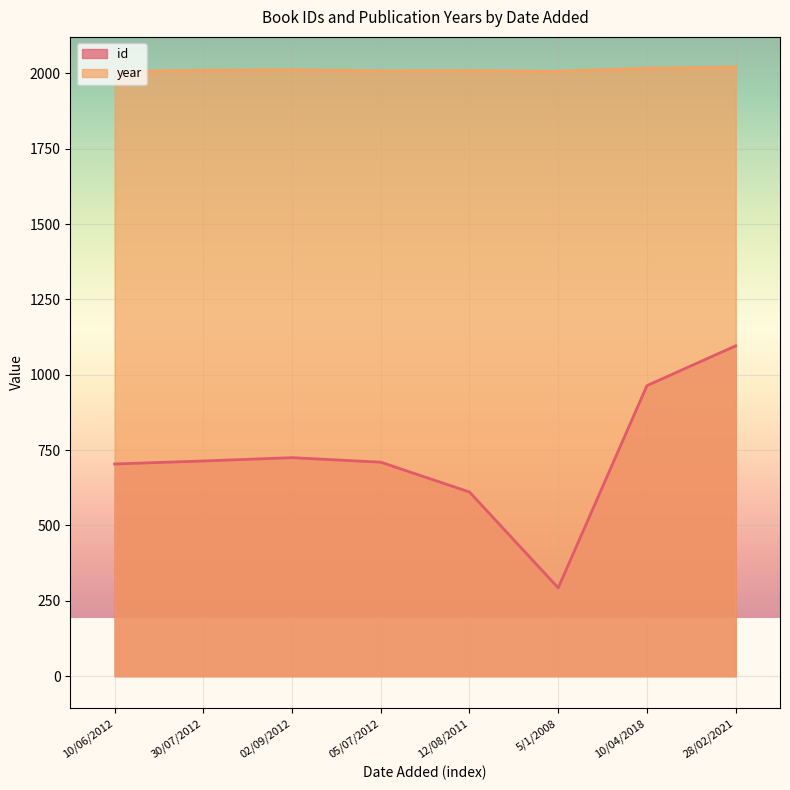

True or false: id has a value of 423 at 12/08/2011.

False